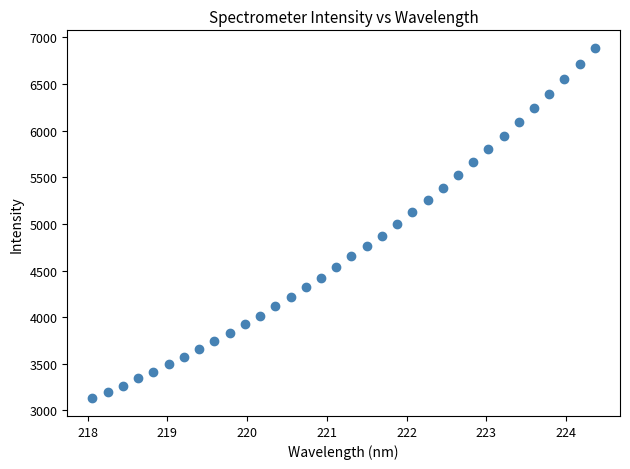

What is the range of Y values (max minus min)?

3758.9